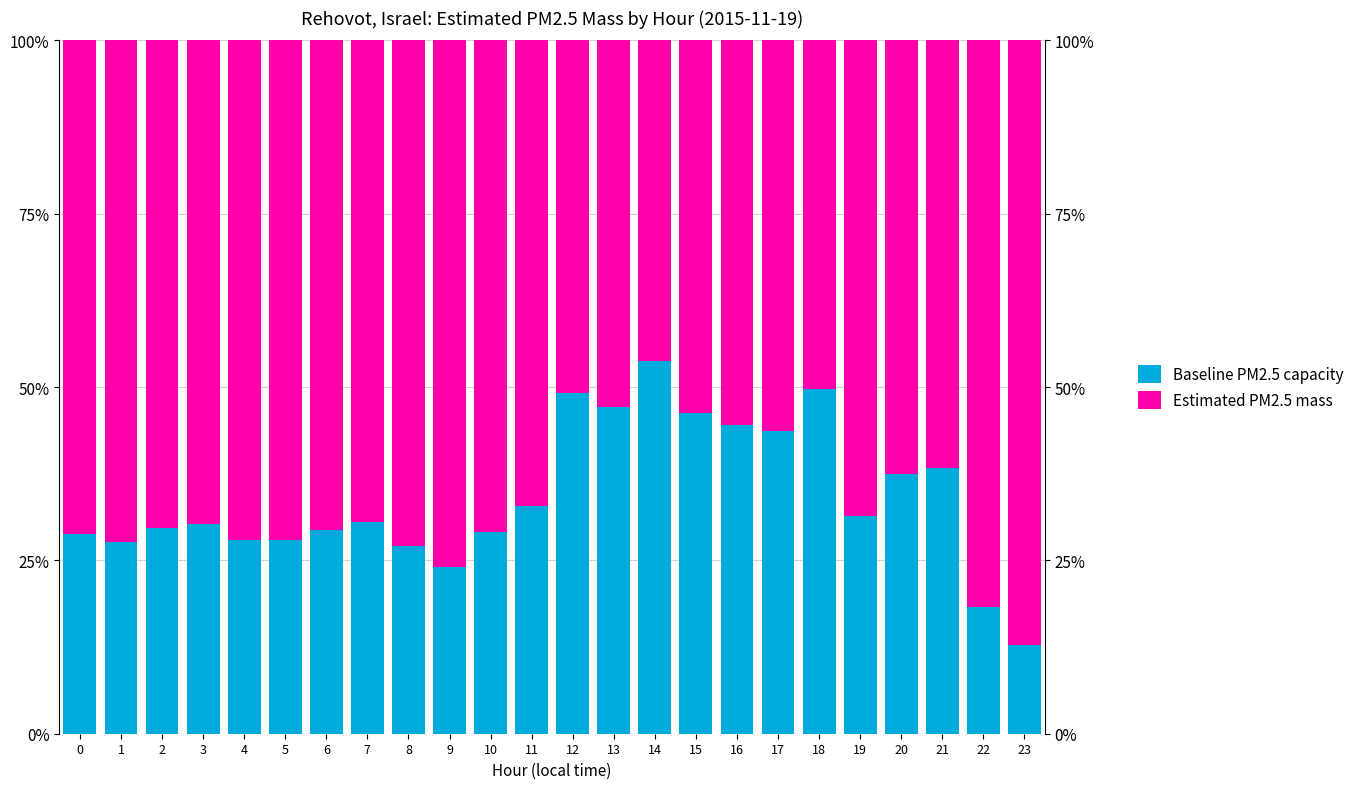

At which label does Estimated PM2.5 mass reach its peak?

23